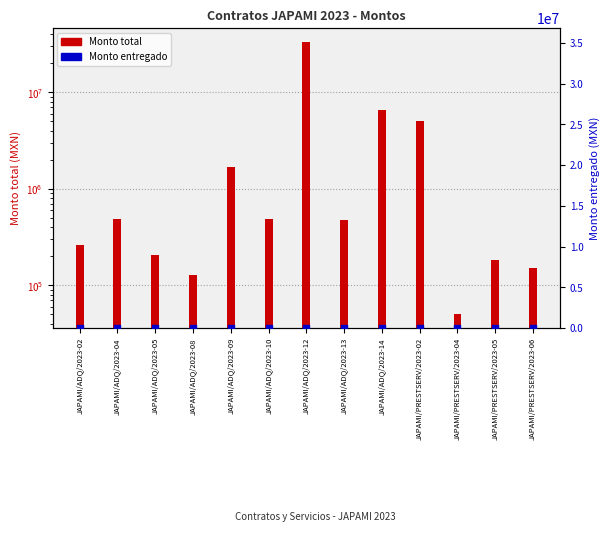

Which series has the largest Y range (max minus min)?

Monto total